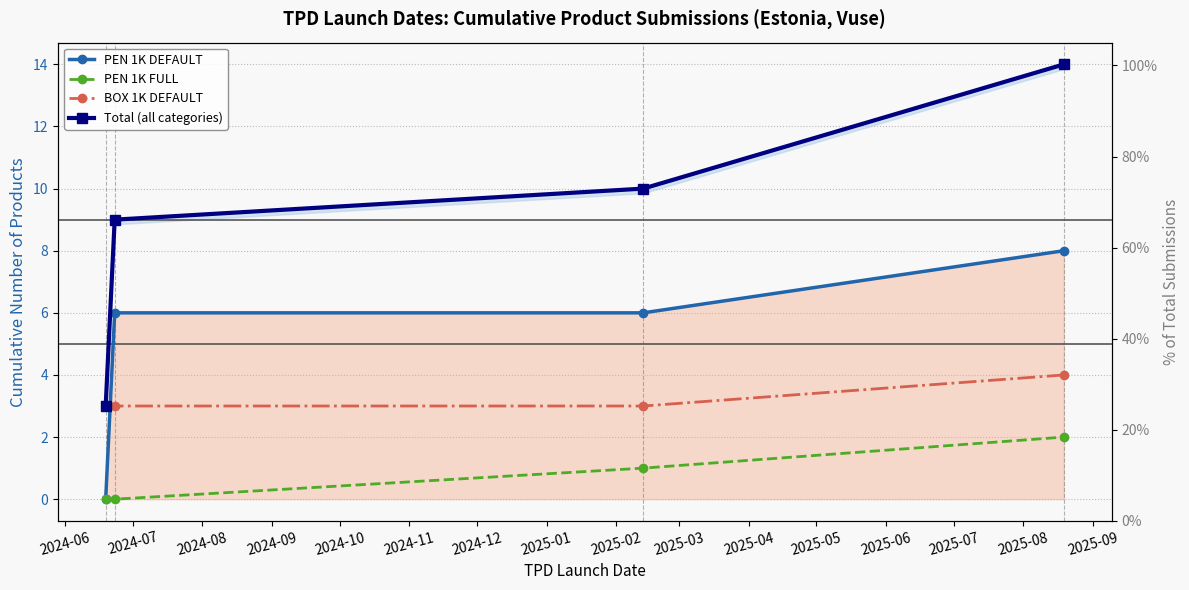

Which series has the widest spread of values?

Total (all categories)